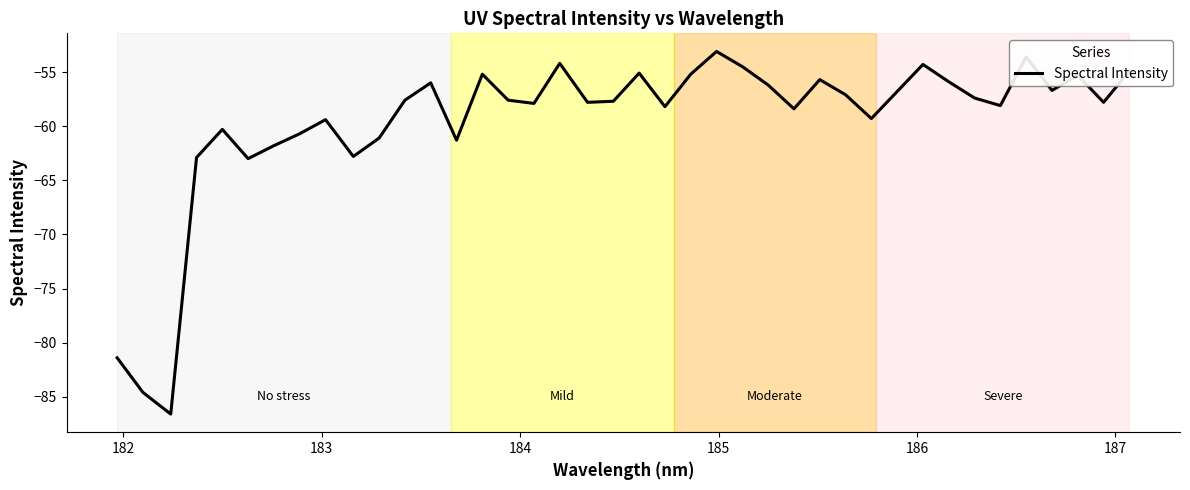

What is the difference between the maximum and minimum values?

33.5